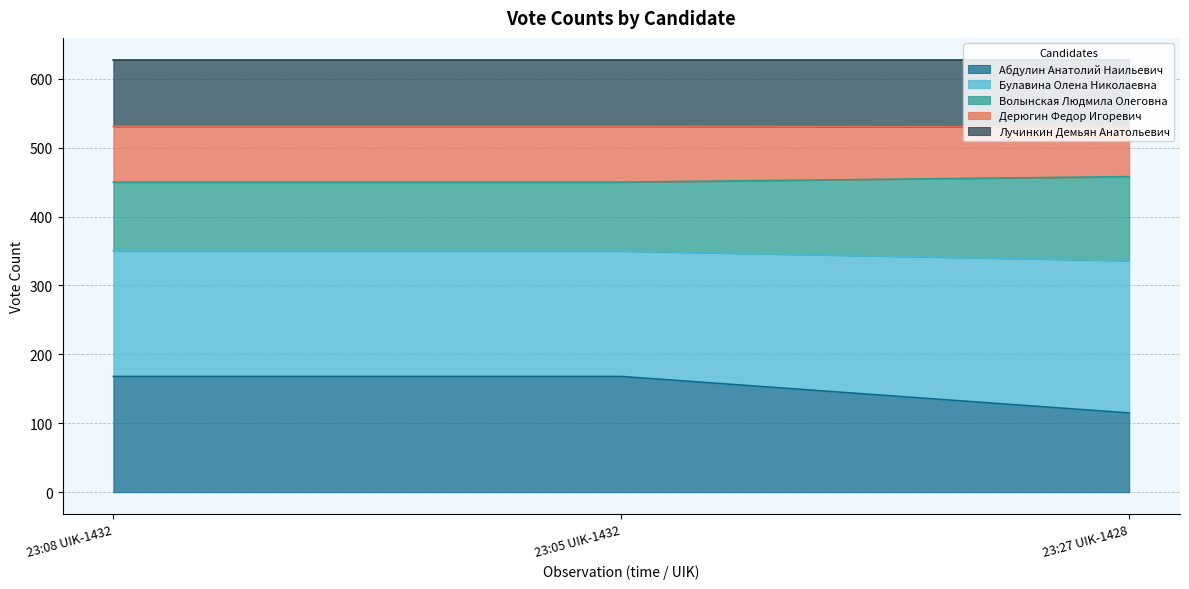

What is the sum of all Абдулин Анатолий Наильевич values?

451